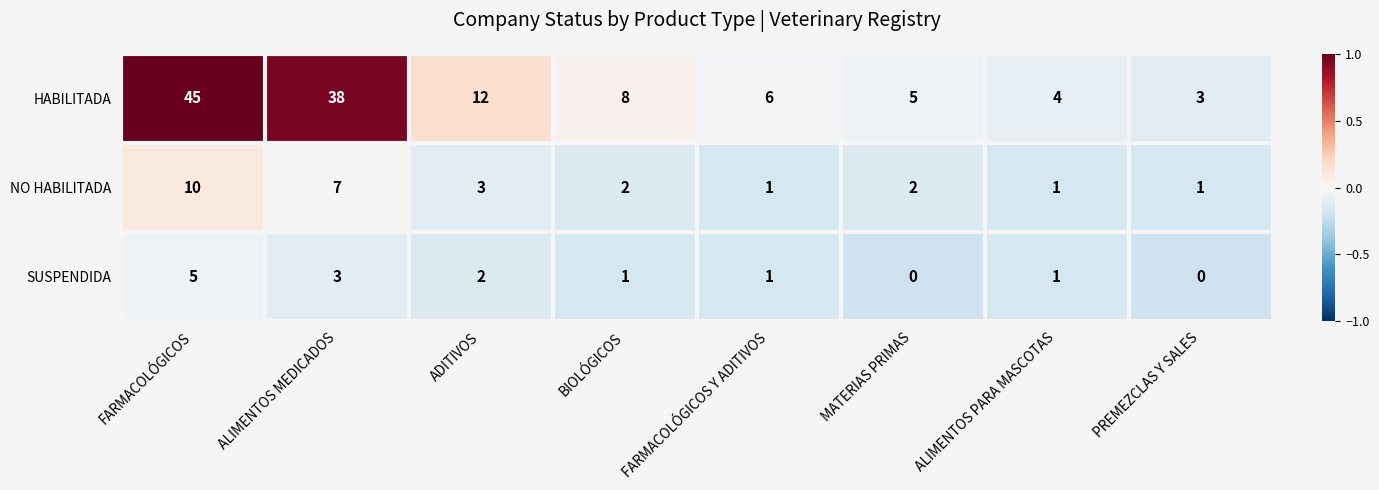

True or false: NO HABILITADA has a value of 7 at ALIMENTOS MEDICADOS.

True